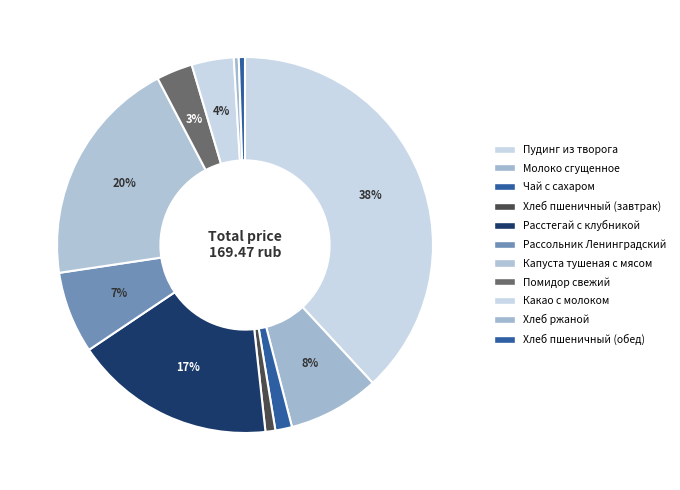

How many slices are in this pie chart?

11